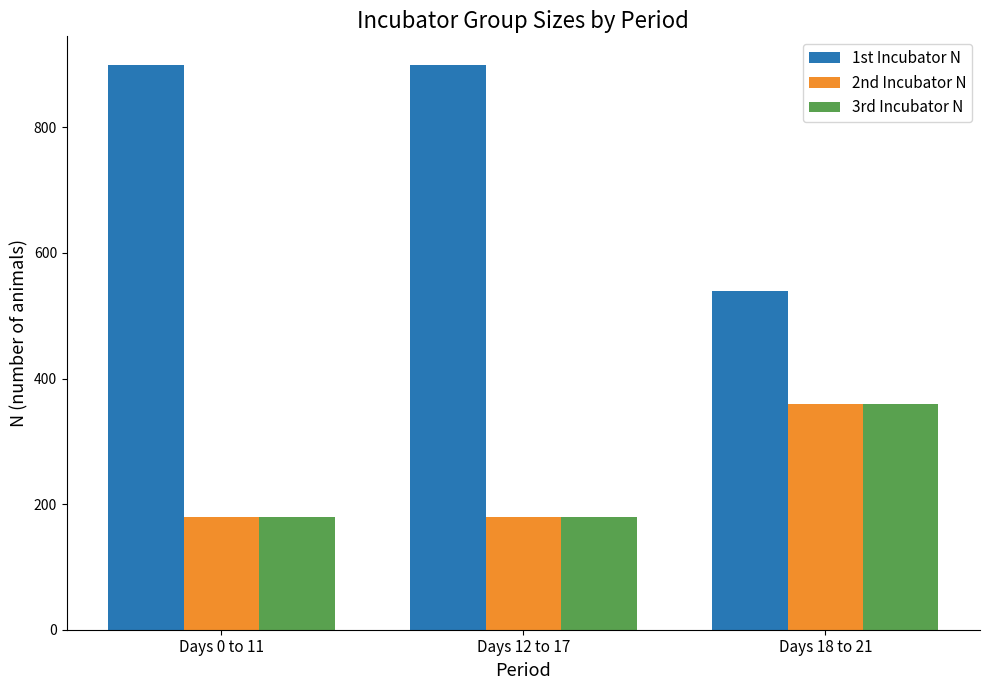

What is the average value of the 1st Incubator N series?

780